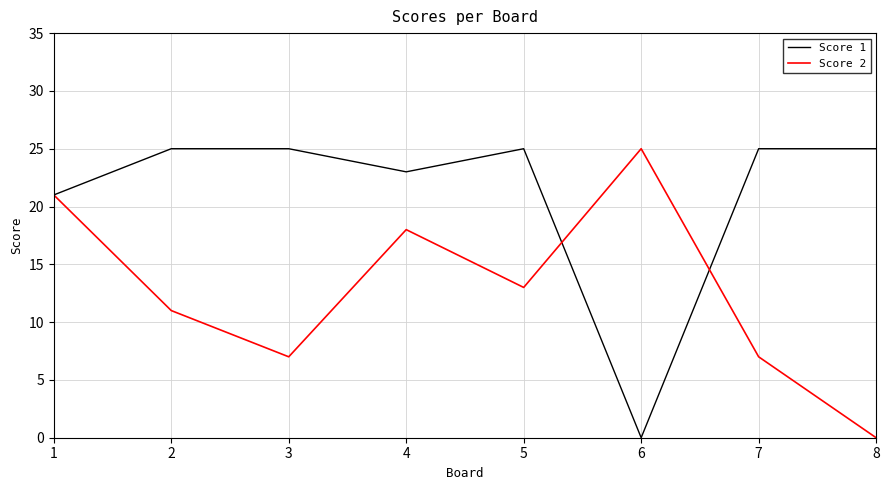

What is the difference between the highest and lowest values at 3?

18